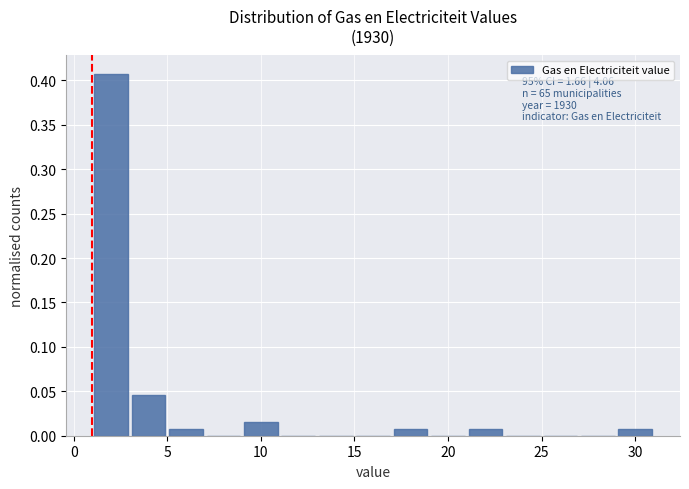

Over which range of the x-axis is the bar tallest?

1 to 3